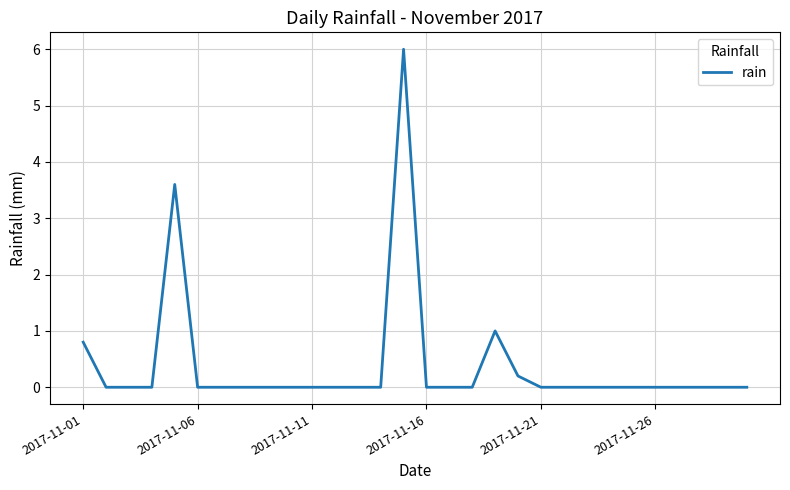

What is the difference between the maximum and minimum values?

6.0